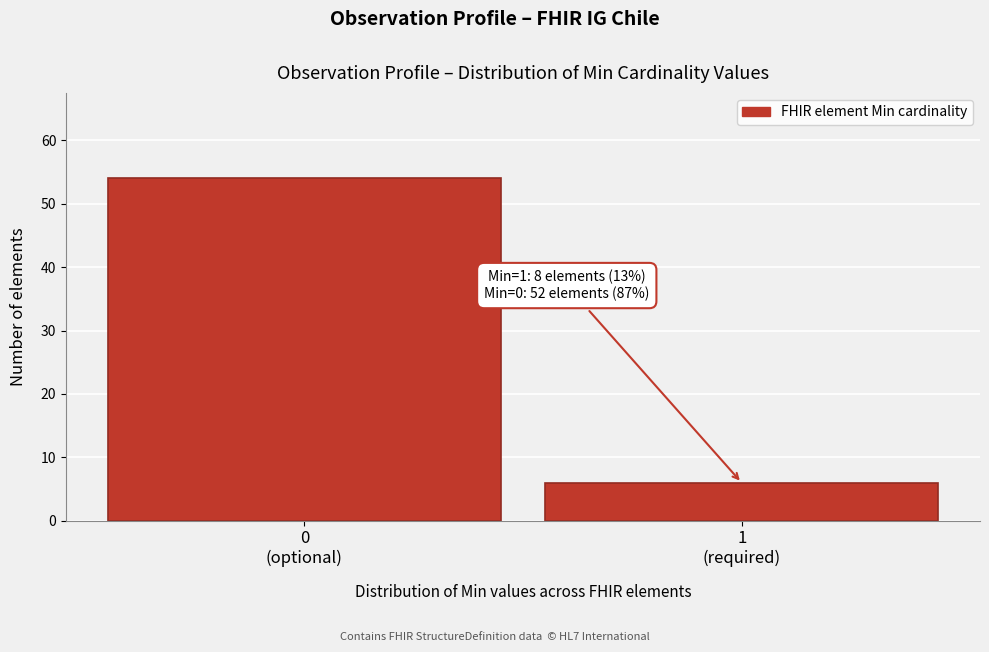

Reading left to right, what are all the values shown in this chart?

54	6